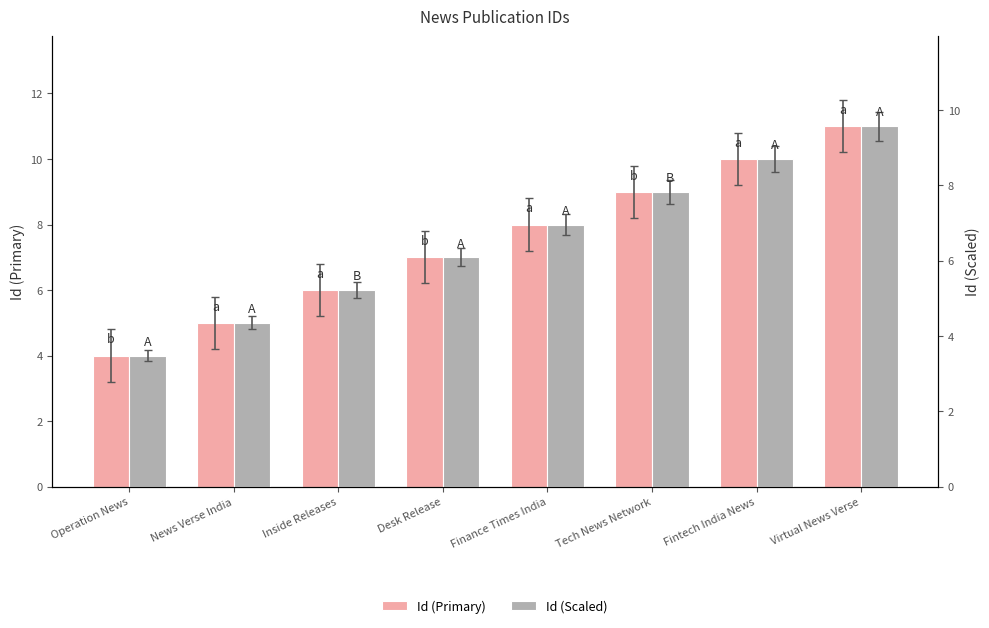

What is the highest value of the Id (Scaled) series?

9.6